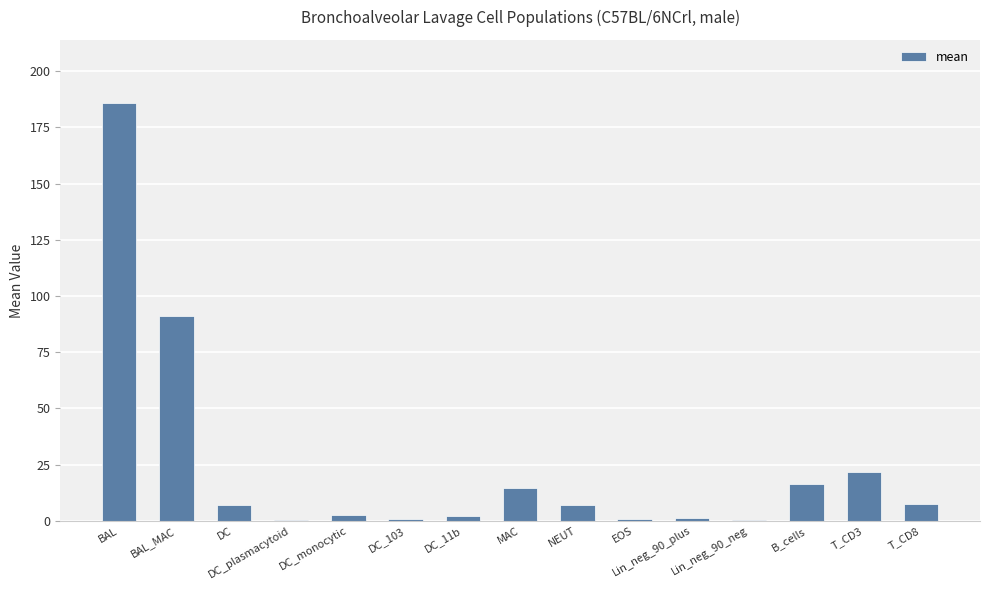

What is the sum of all values?

359.5